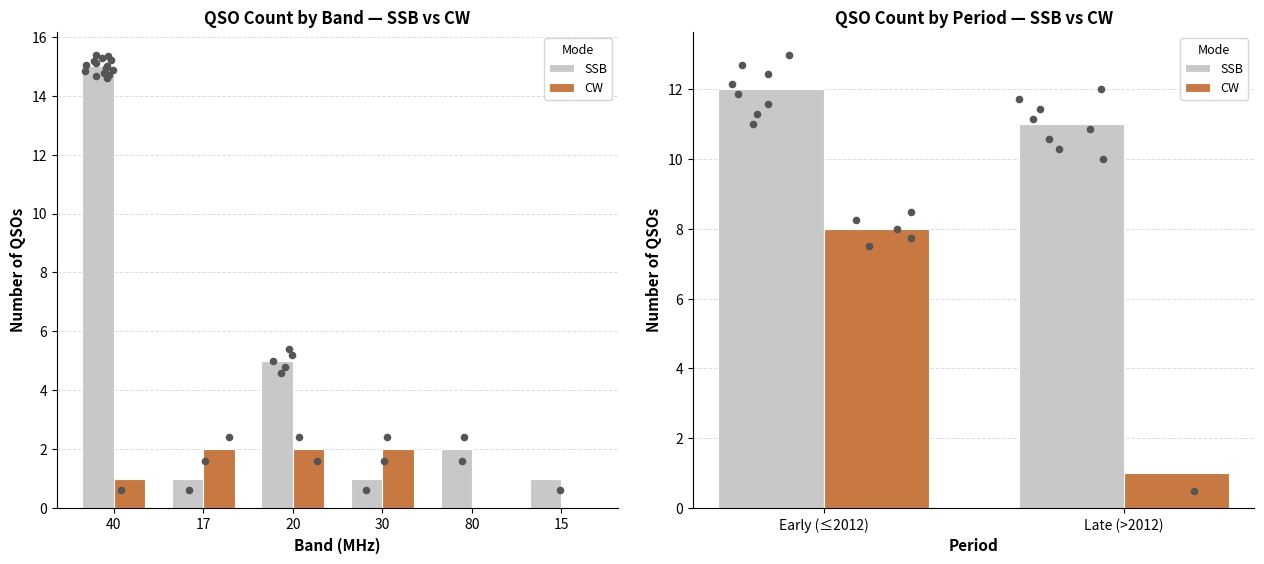

What are all the series names shown in the legend?

SSB, CW